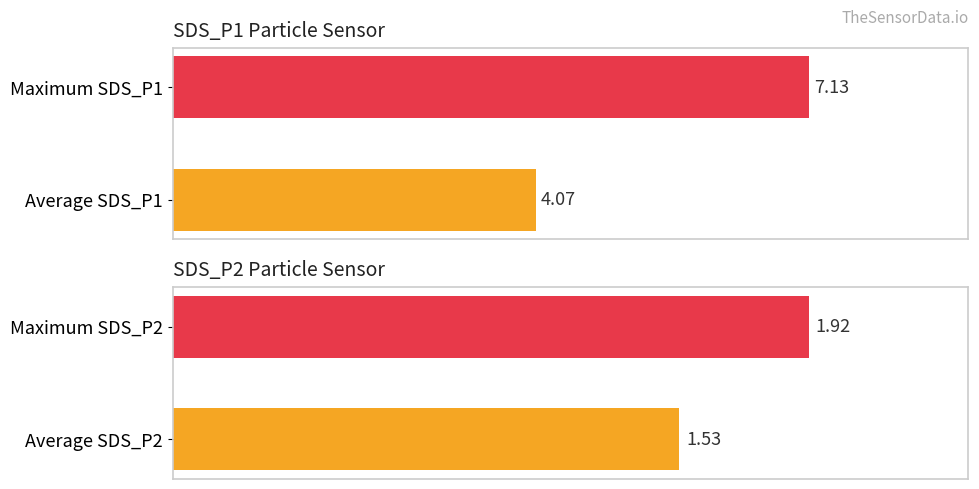

List the series in order of their peak value, highest first.

SDS_P1, SDS_P2